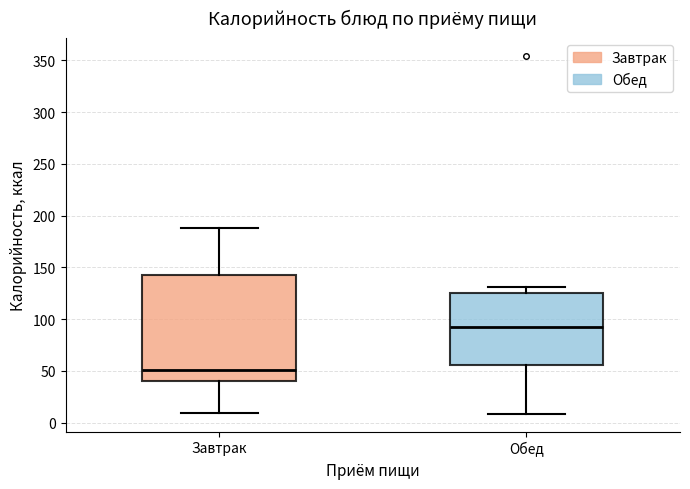

Which box is the tallest, from its lower edge to its upper edge?

Завтрак